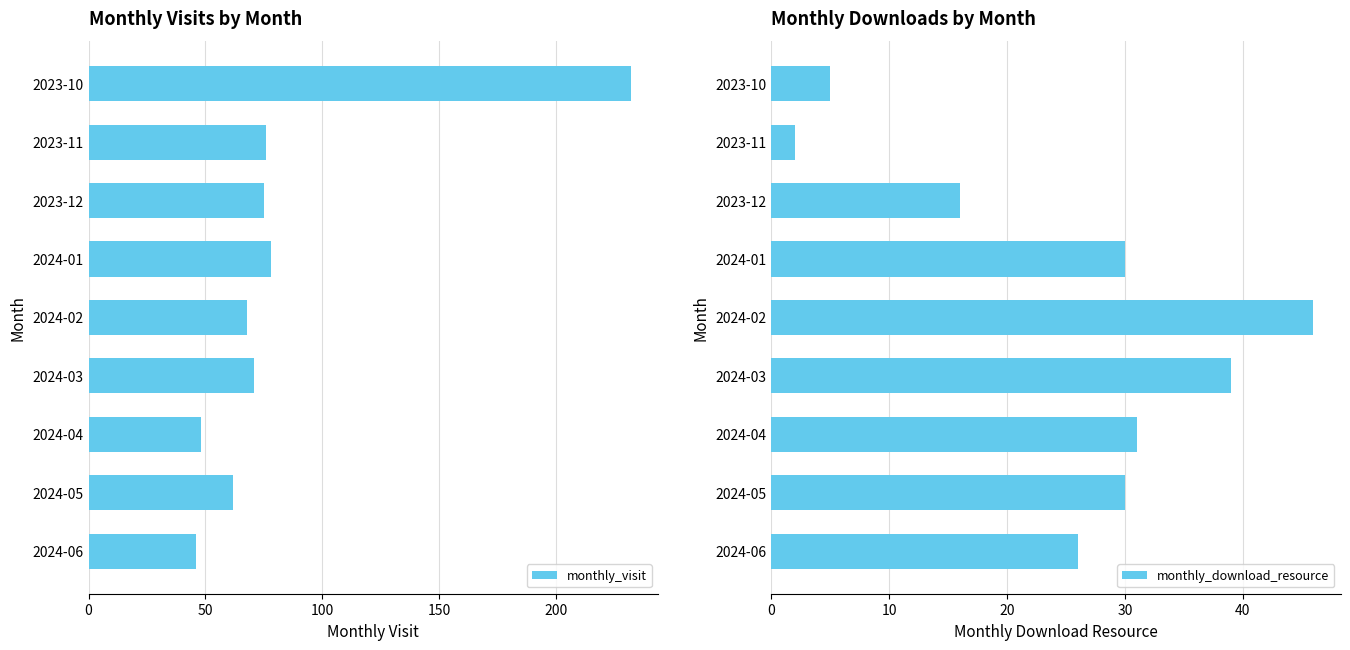

Is it true that monthly_visit equals 33 at 2023-11?

False